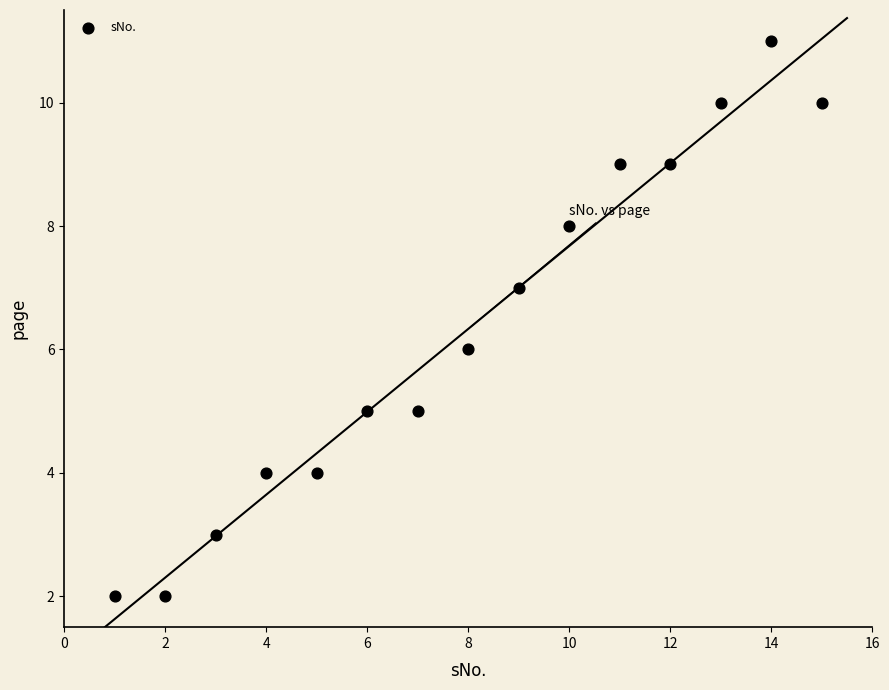

What is the range of X values (max minus min)?

14